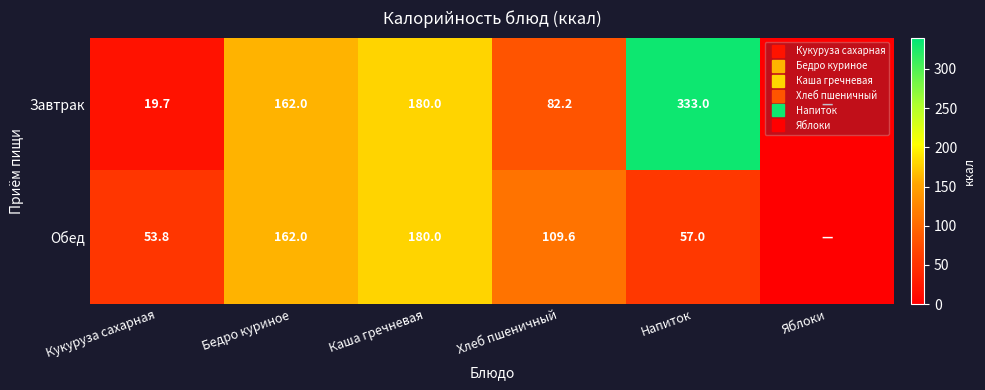

What is the sum of all Завтрак values?

776.9